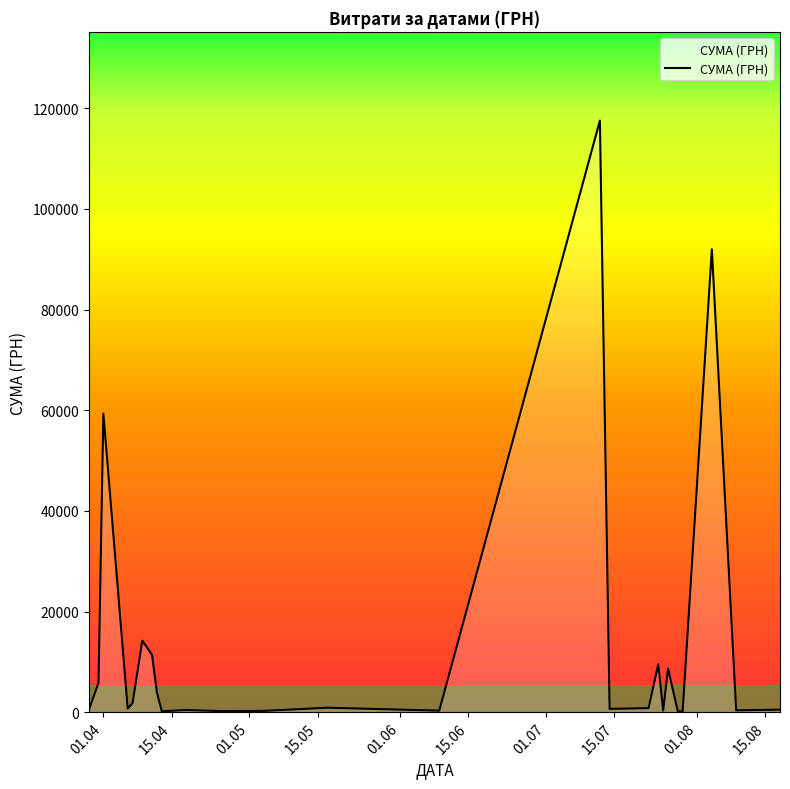

What is the difference between the maximum and minimum values?

117471.0